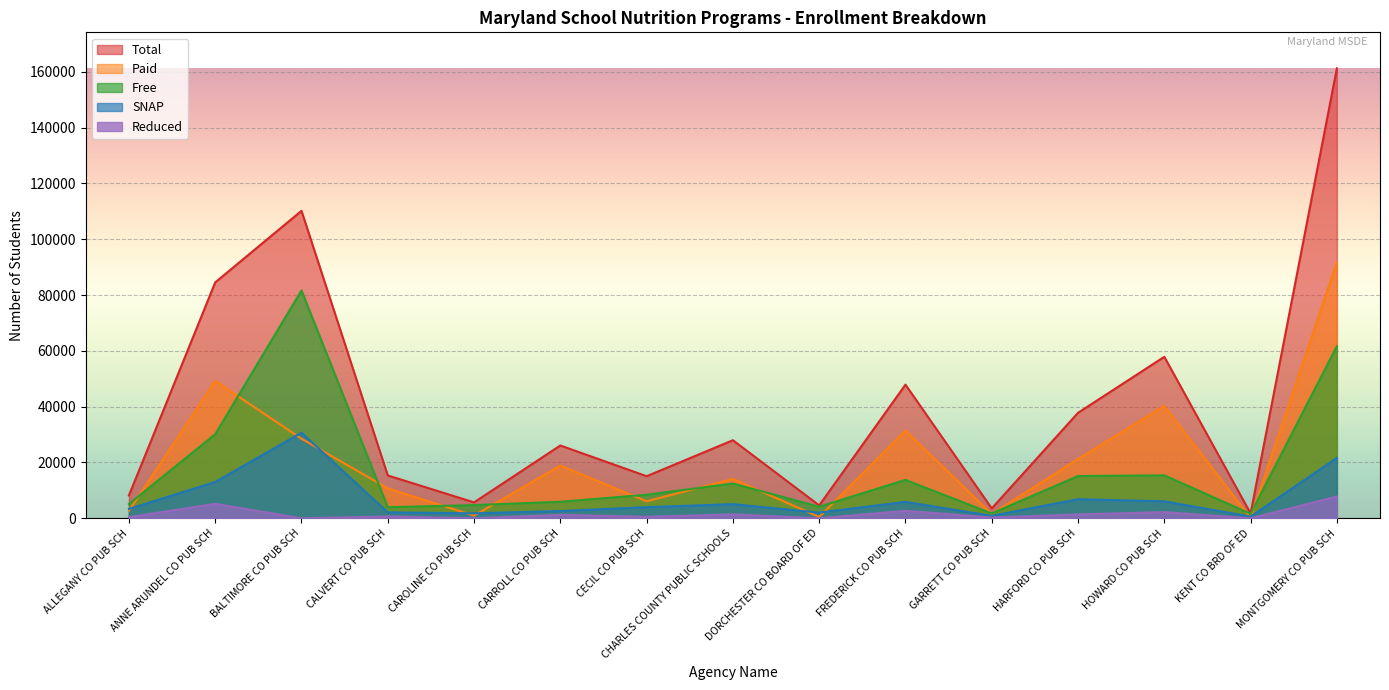

The SNAP series shows 34093 at MONTGOMERY CO PUB SCH. True or false?

False